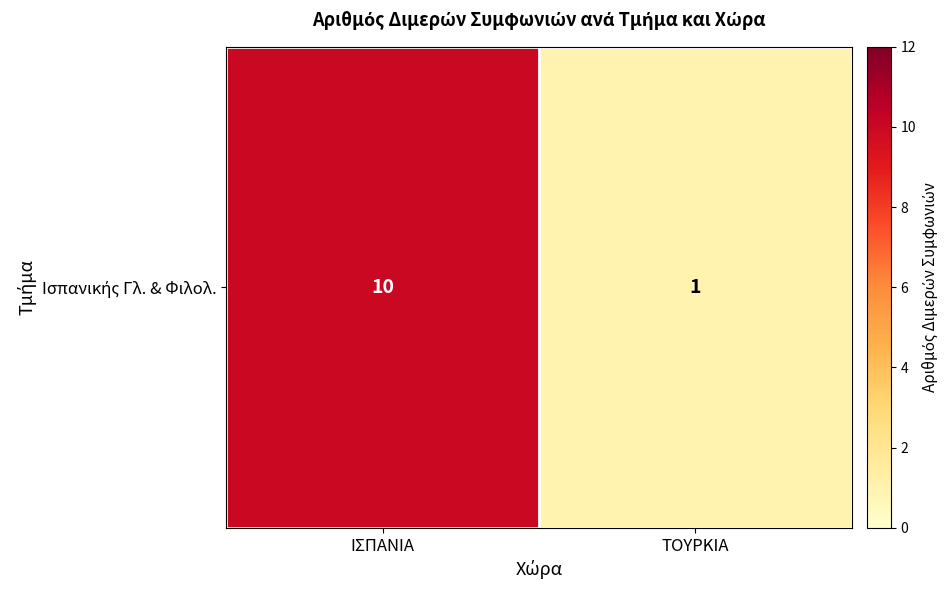

What is the approximate value at ΤΟΥΡΚΙΑ?

1